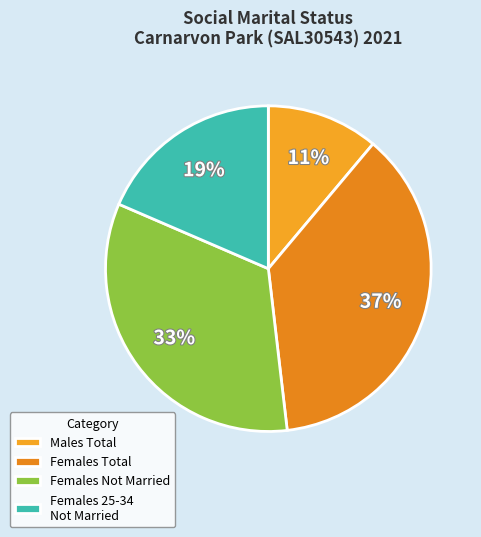

What percentage is the Females Not Married slice, to the nearest percent?

33%